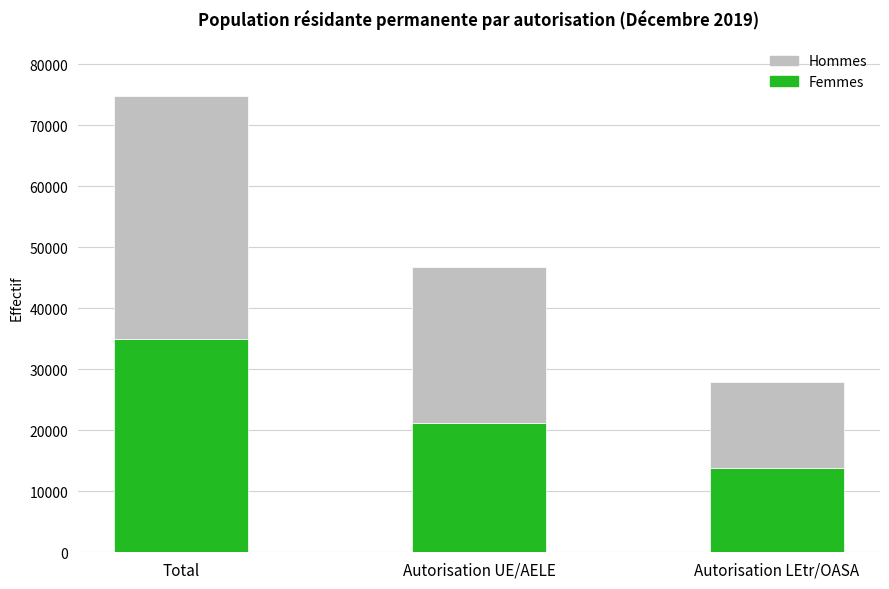

What is the total value across all series at Total?

74750